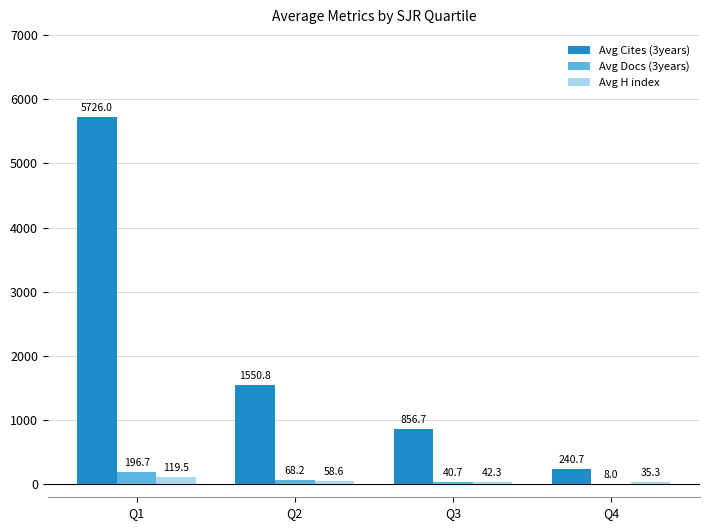

The value of Avg Docs (3years) at Q4 is 8.0. True or false?

True